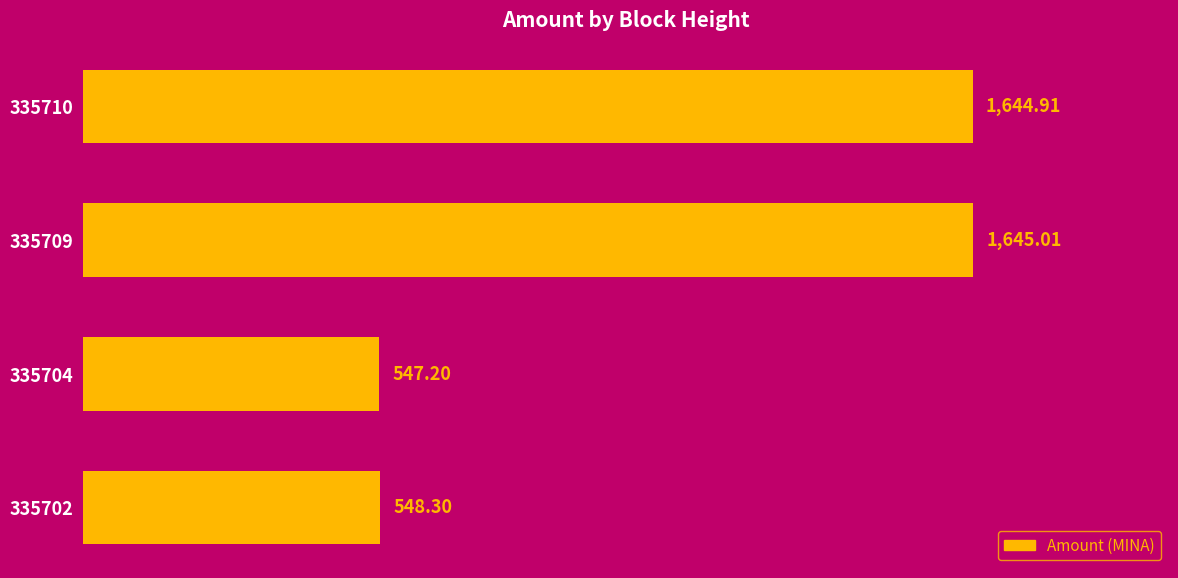

What is the average value?

1096.4